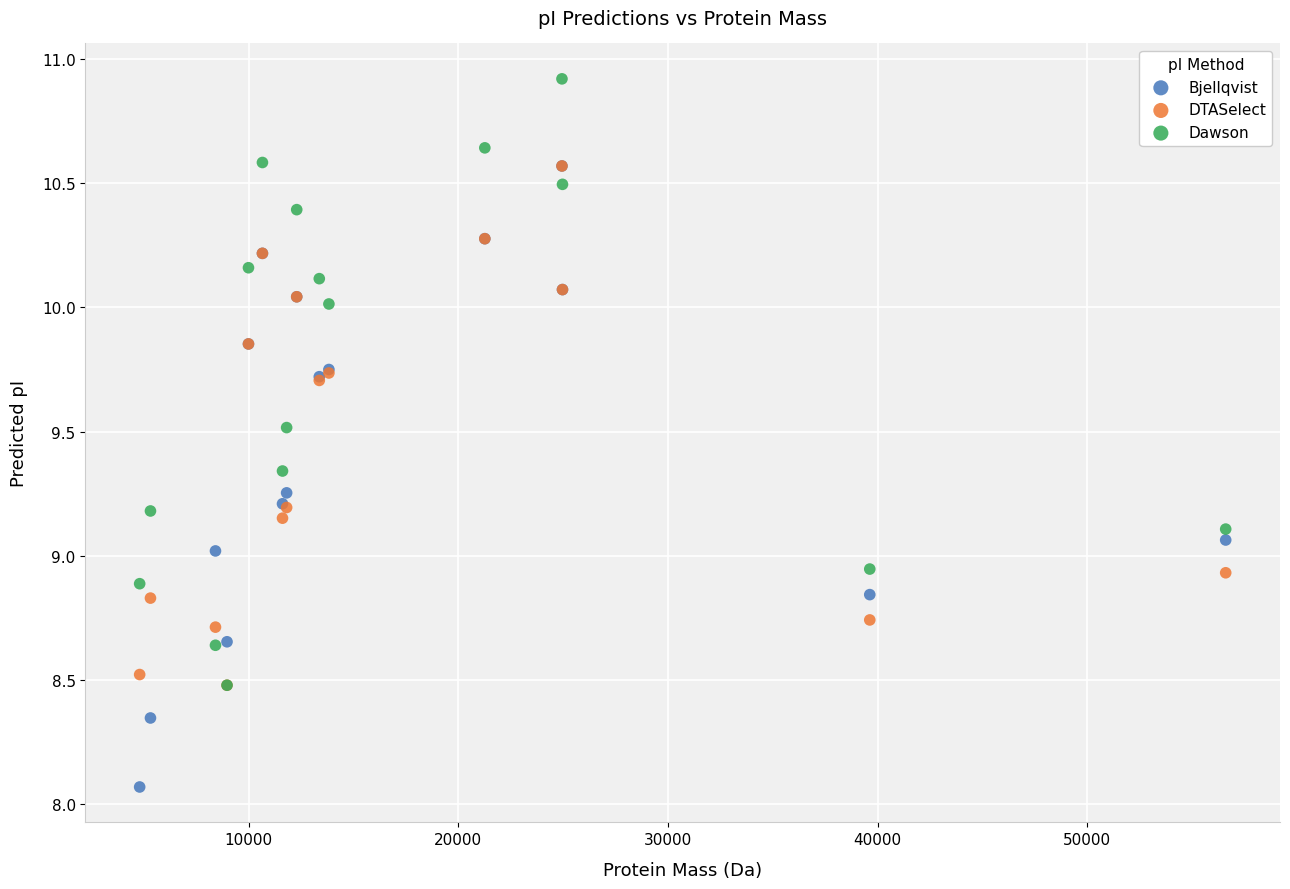

What are all the series names shown in the legend?

Bjellqvist, DTASelect, Dawson